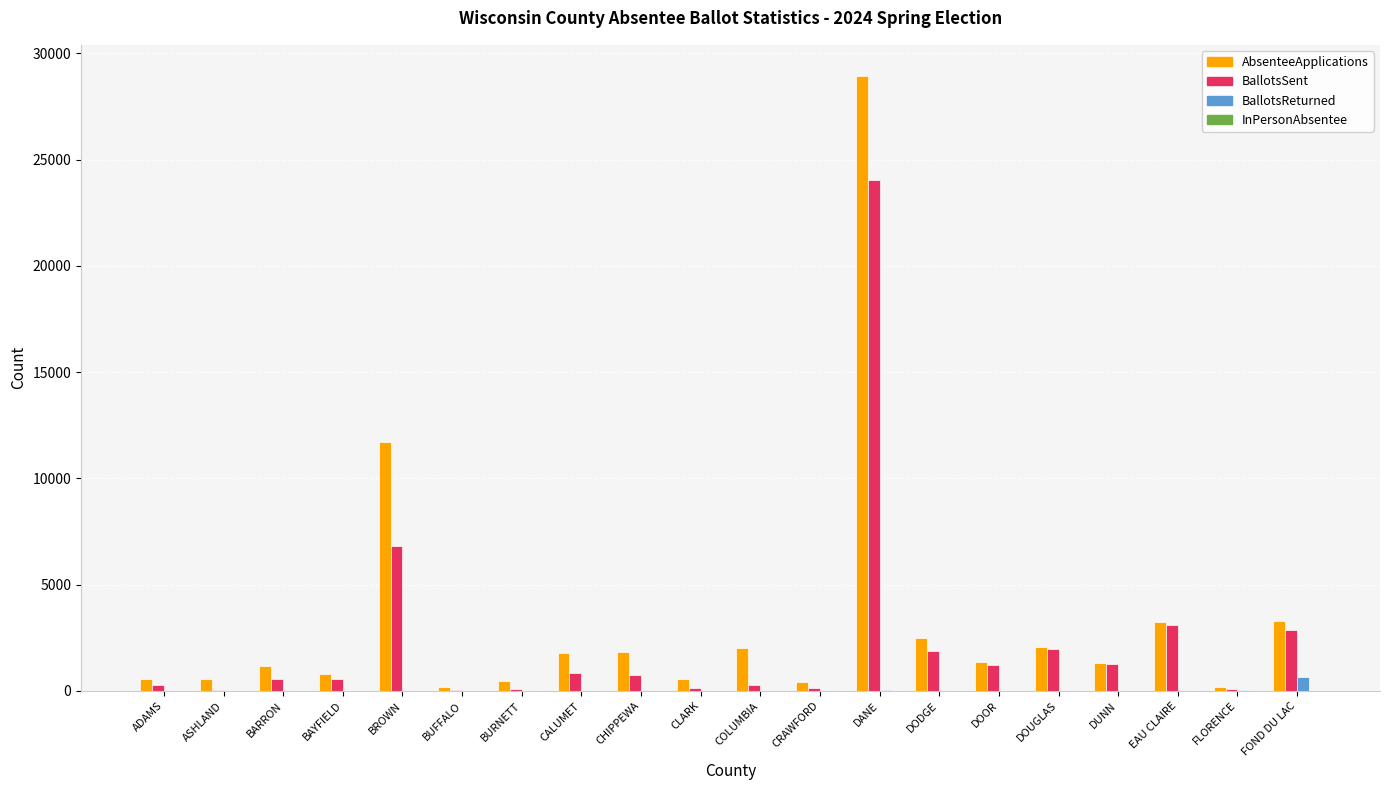

Count the number of categories in the chart.

20